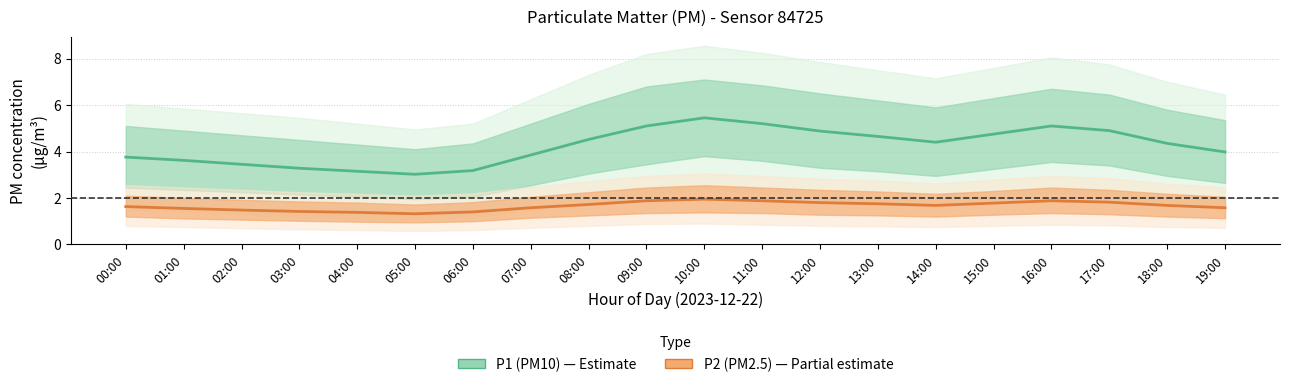

How many lines are shown in the chart?

2